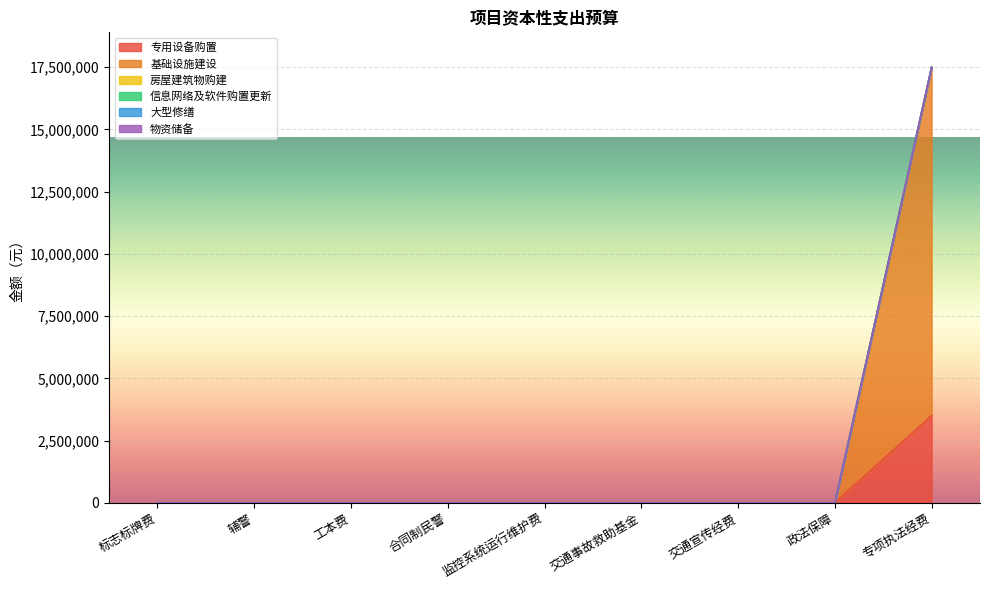

What is the label of the 9th point from the left?

专项执法经费